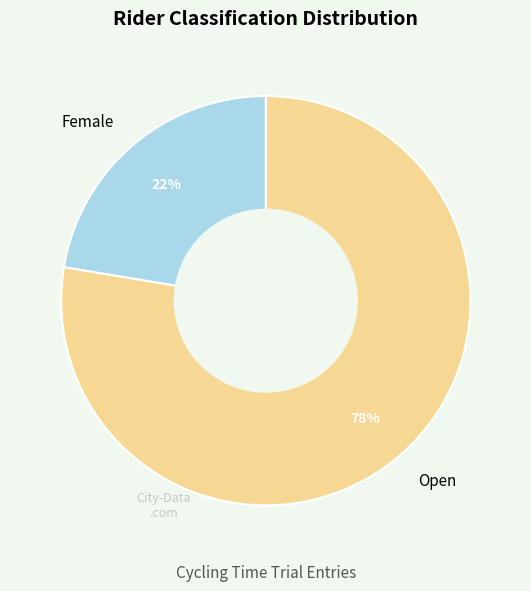

Which category has the biggest portion of the pie?

Open